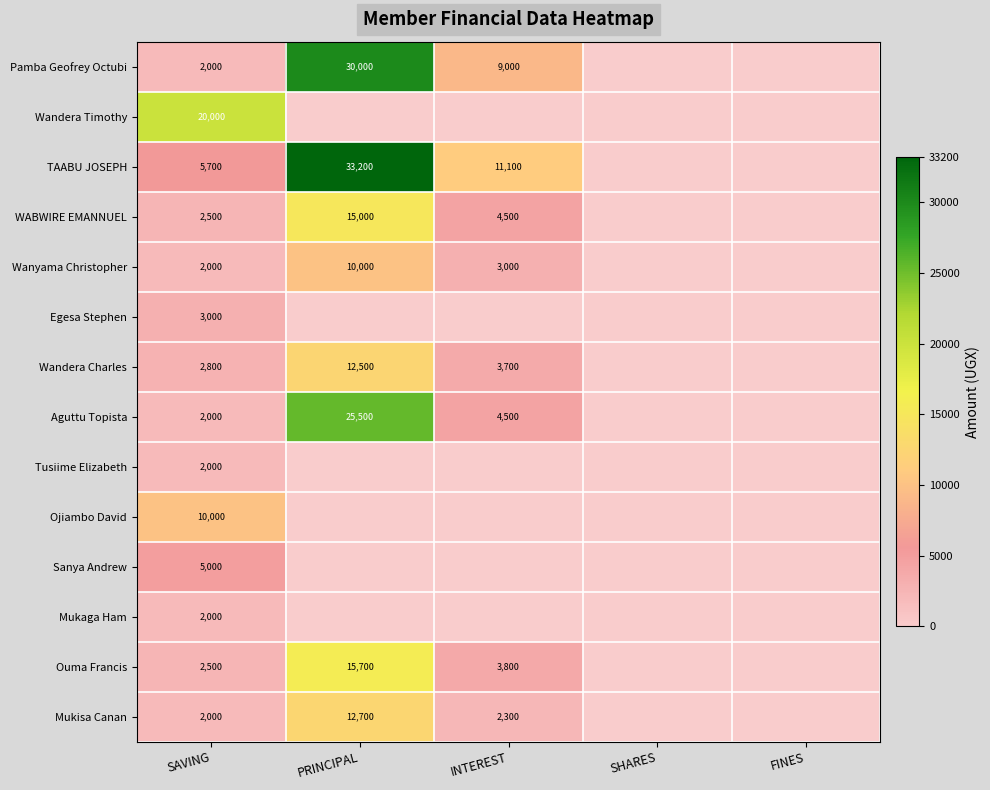

The Wanyama Christopher series shows 10000 at PRINCIPAL. True or false?

True